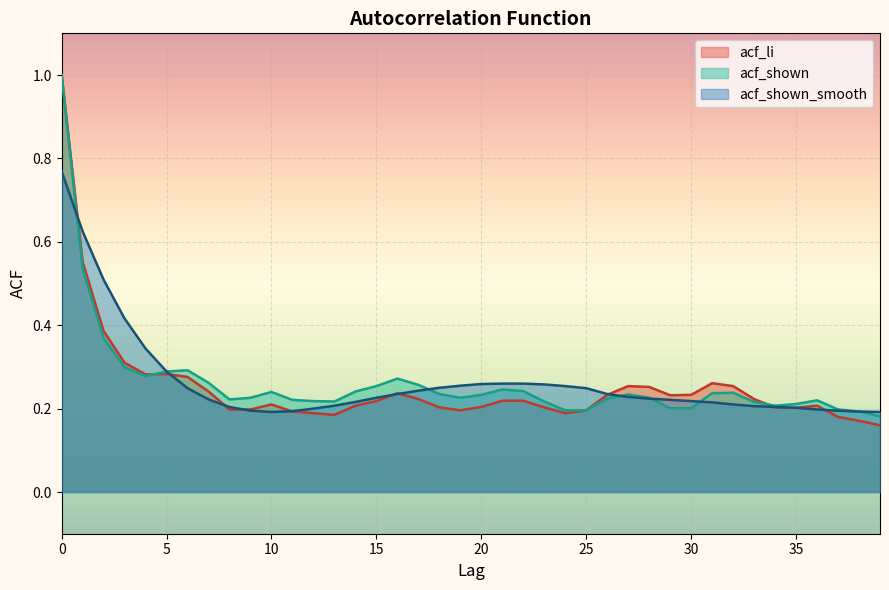

At which label is acf_shown_smooth closest to 0?

10